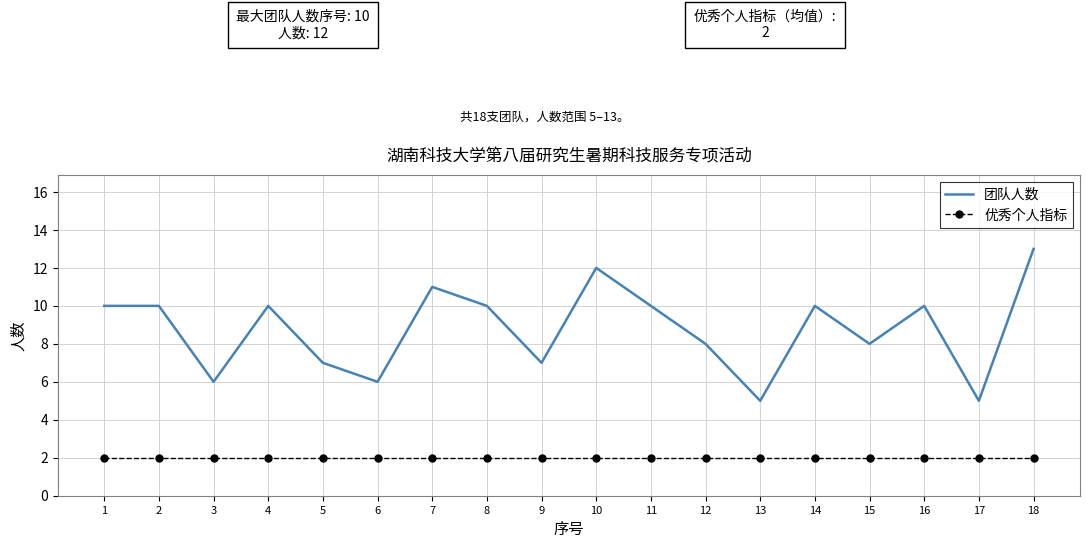

Rank the series by their maximum value, from highest to lowest.

团队人数, 优秀个人指标